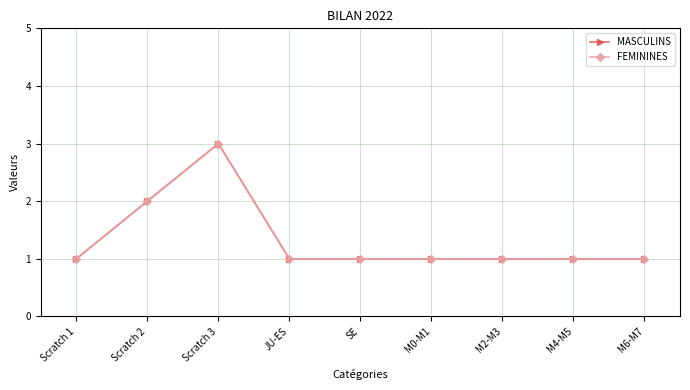

Does the chart have visible grid lines?

Yes